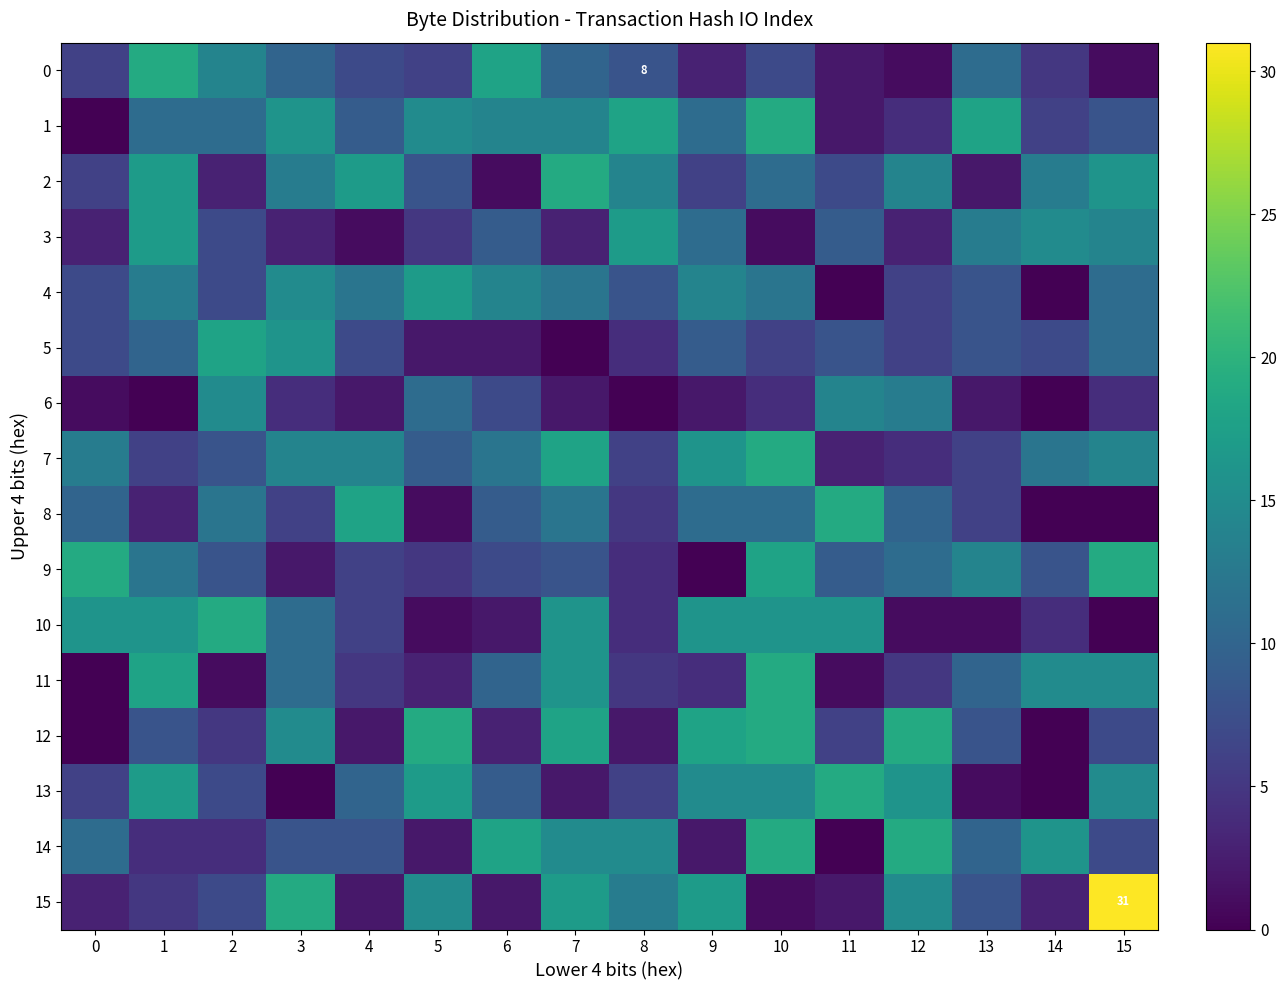

What is the difference between the second highest and minimum values in the row_6 series?

14